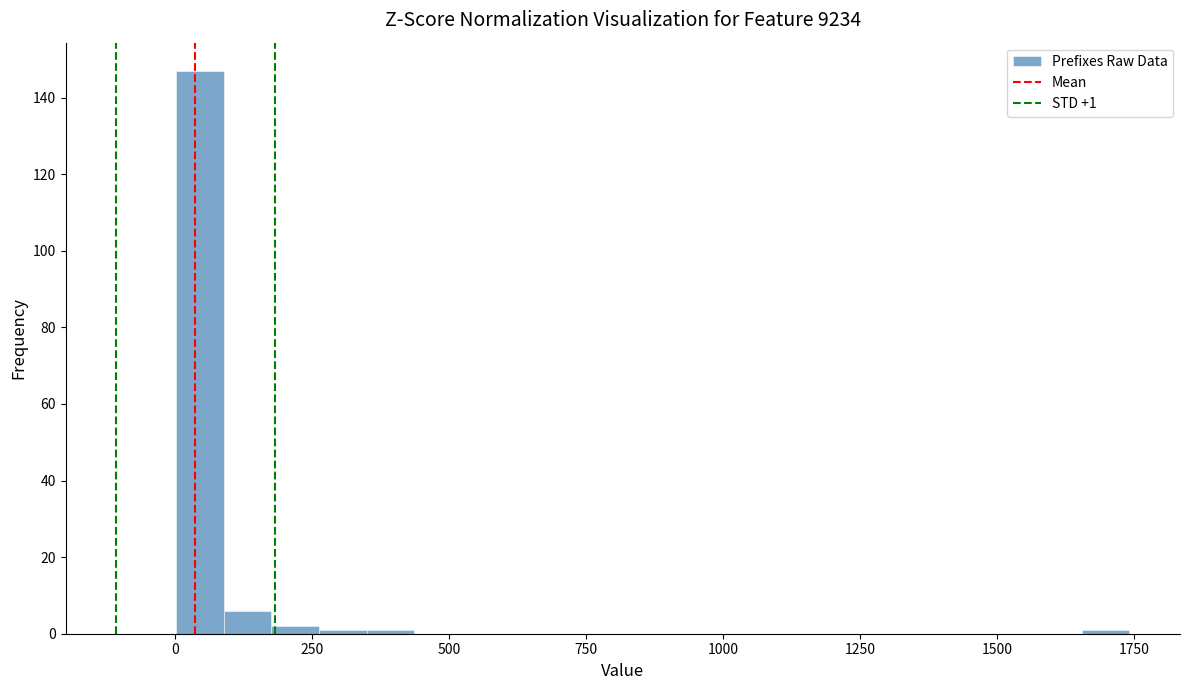

Read against the x-axis, roughly where is the centre of the tallest bar?

50